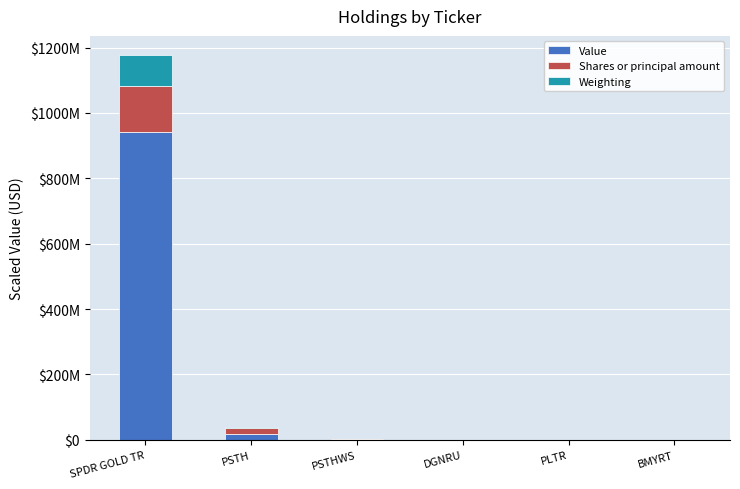

What are all the series names shown in the legend?

Value, Shares or principal amount, Weighting